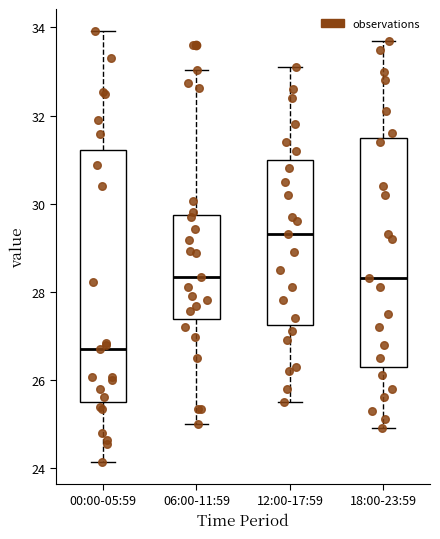

Comparing the boxes themselves (not the whiskers), which one is the tallest?

00:00-05:59